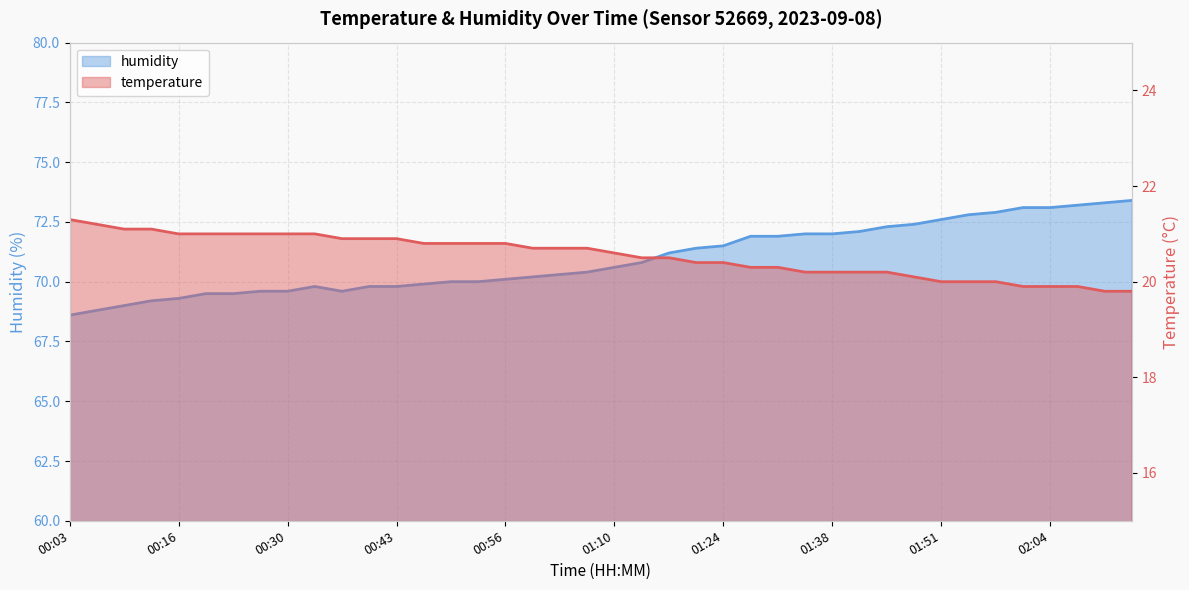

How many distinct data groups are displayed?

2